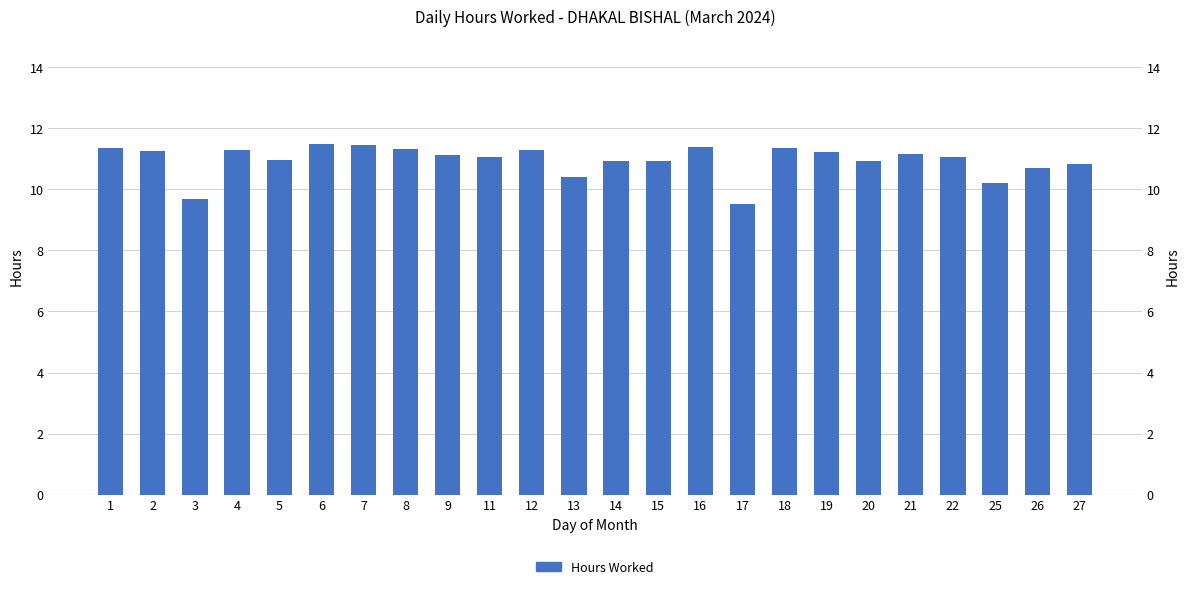

What is the average value?

11.0